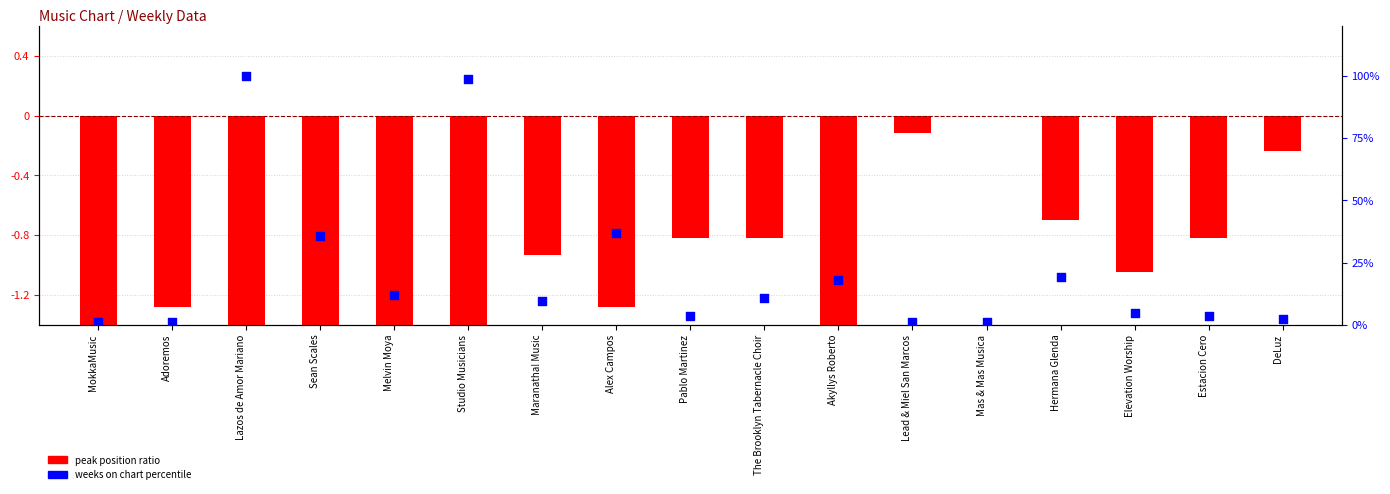

What are all the series names shown in the legend?

peak position ratio, weeks on chart percentile